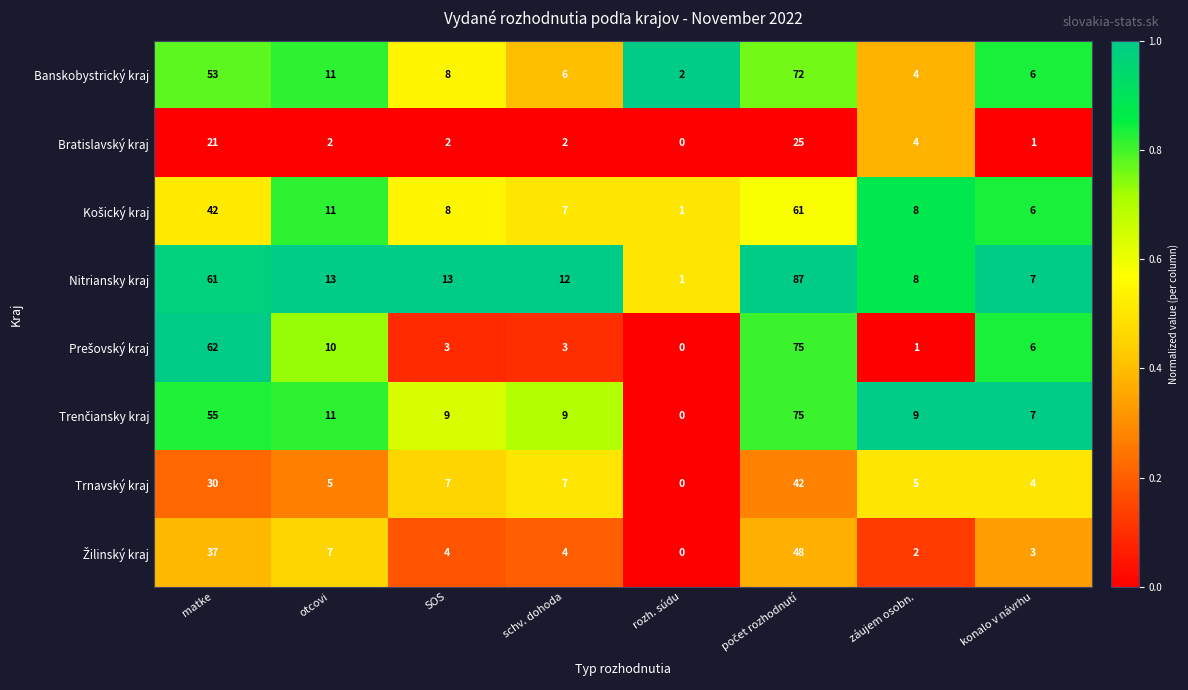

At how many categories does at least one series exceed 0?

8